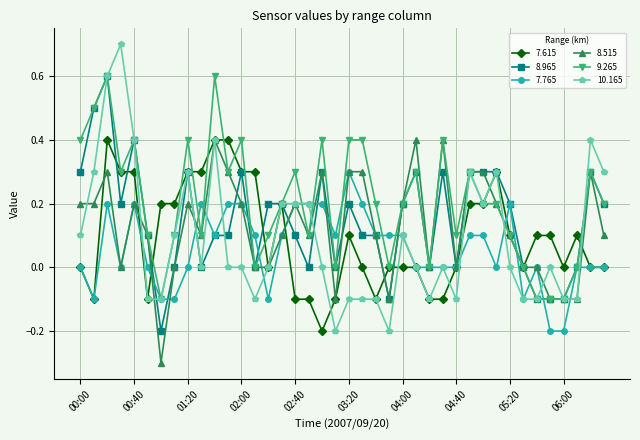

Which series has the largest total across all categories?

9.265